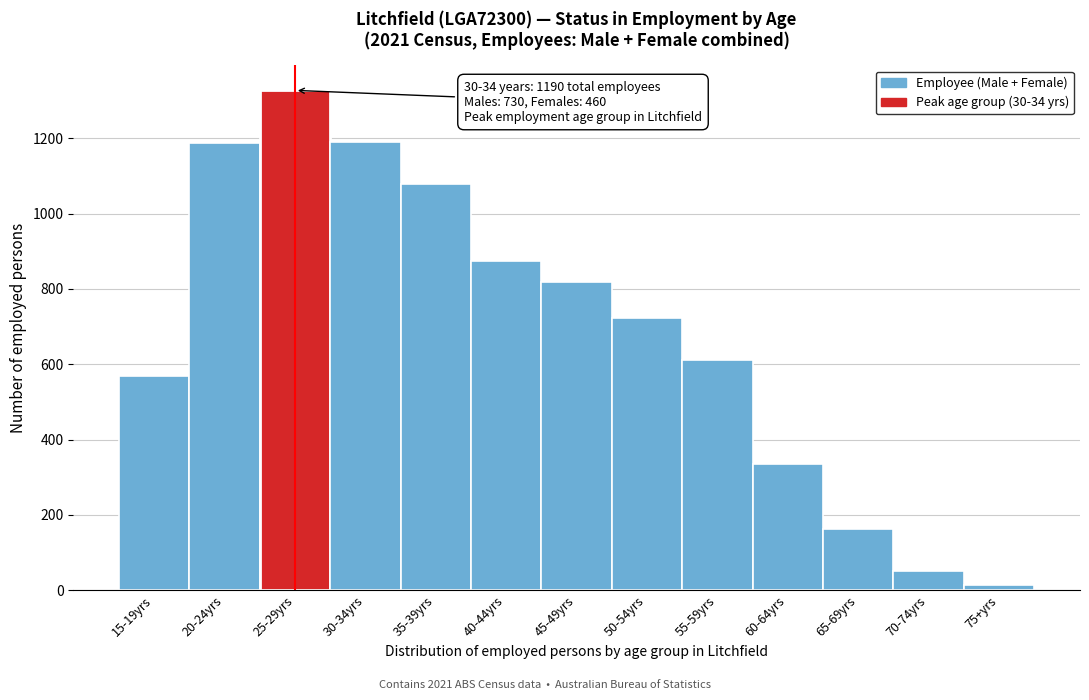

At which category does the chart reach its peak across all series?

25-29yrs